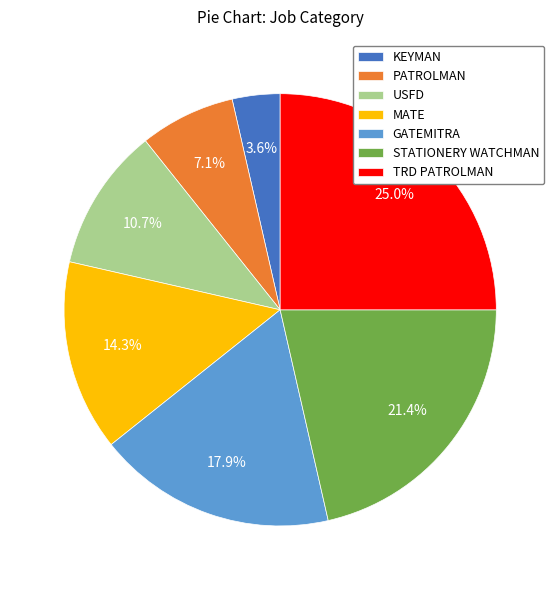

To the nearest percent, what is the difference between the largest and smallest slice percentages?

21%